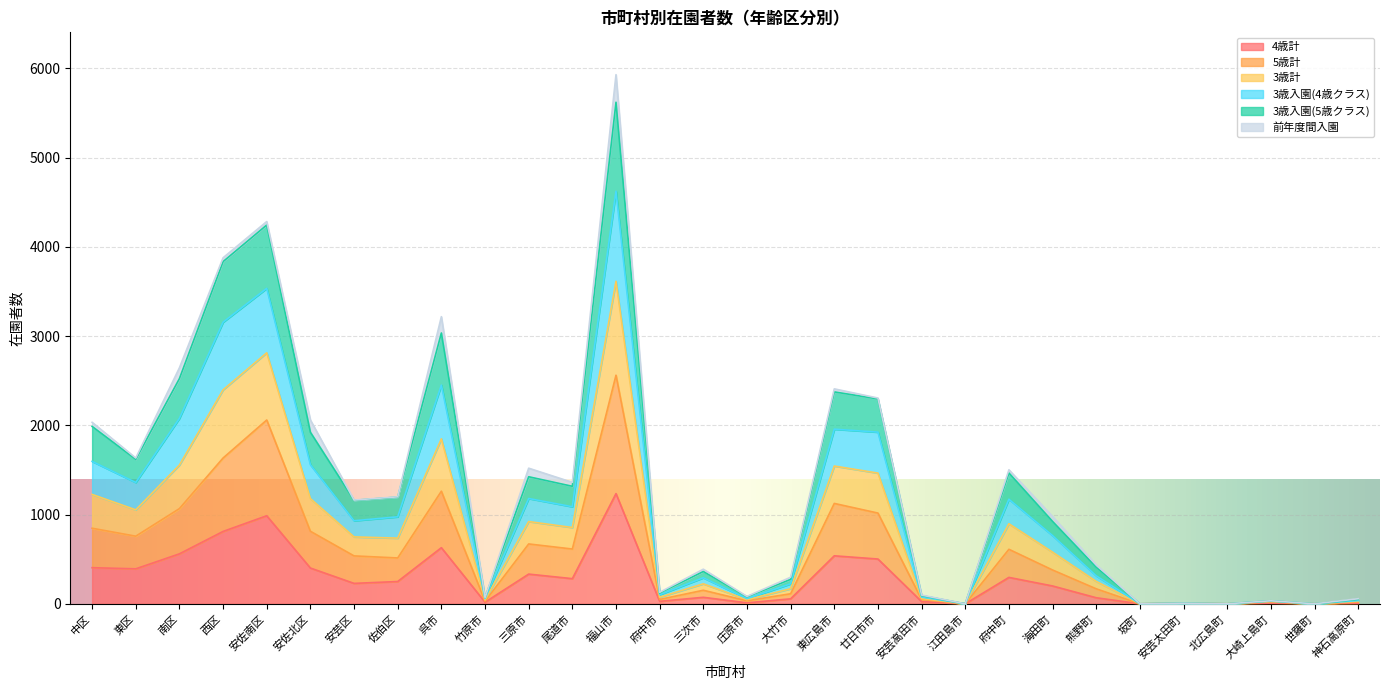

How many values in the 4歳計 series are below 229?

15